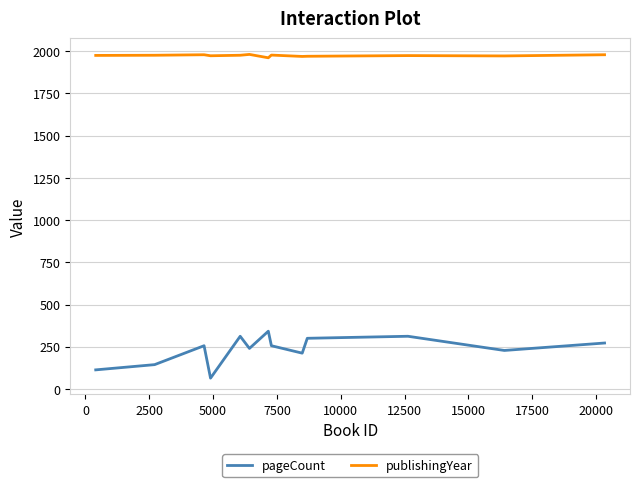

The value of pageCount at 11 is 144. True or false?

True